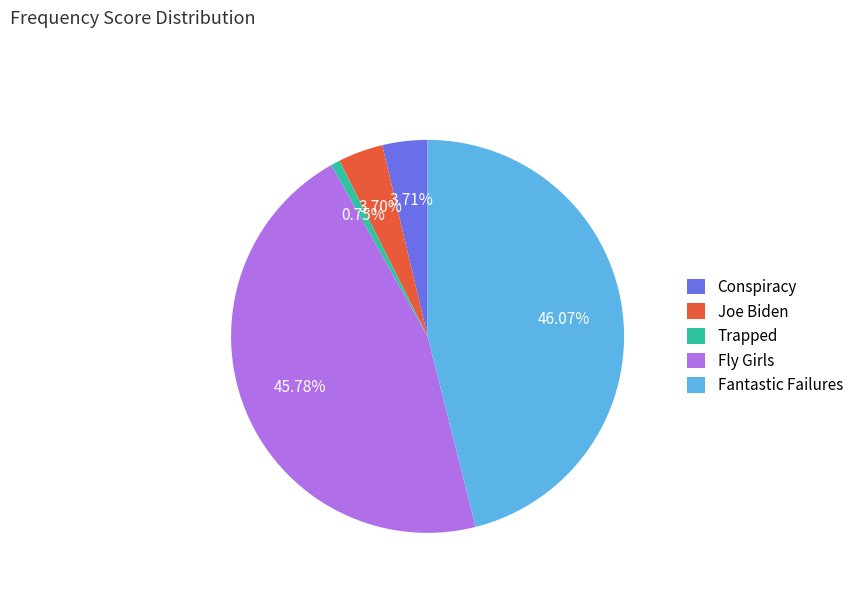

What is the ratio of the value at Joe Biden to the value at Trapped?

4.9